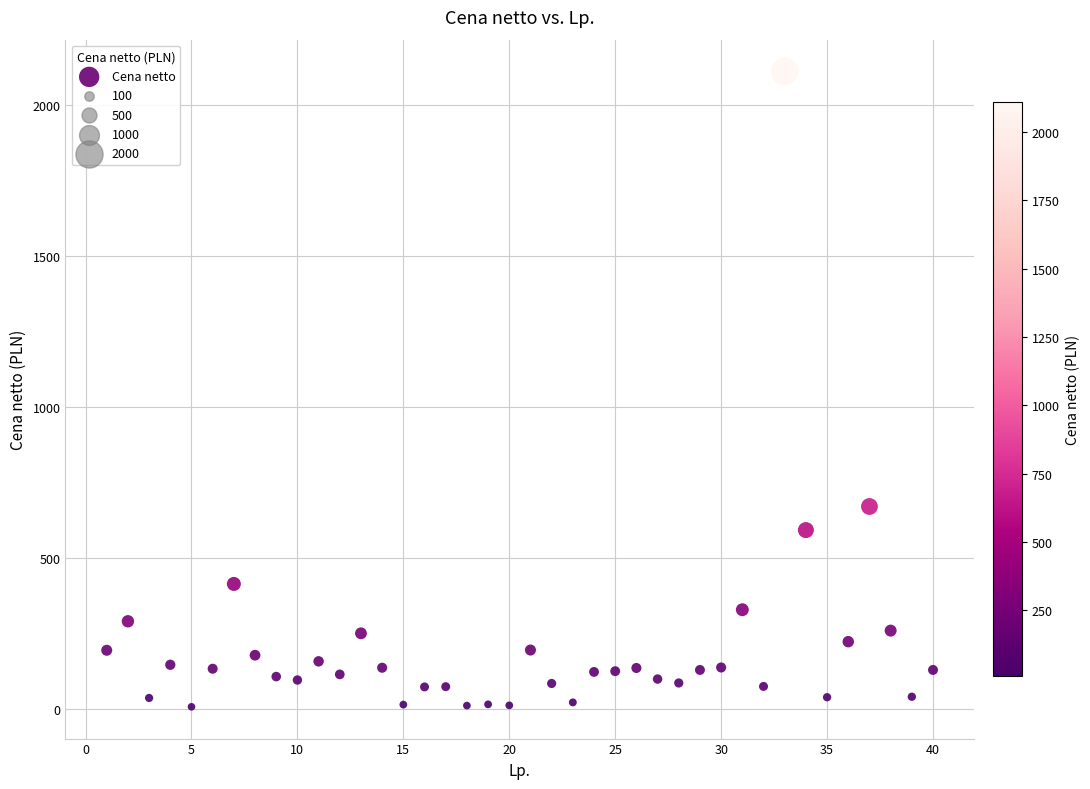

What is the range of Y values (max minus min)?

2101.6